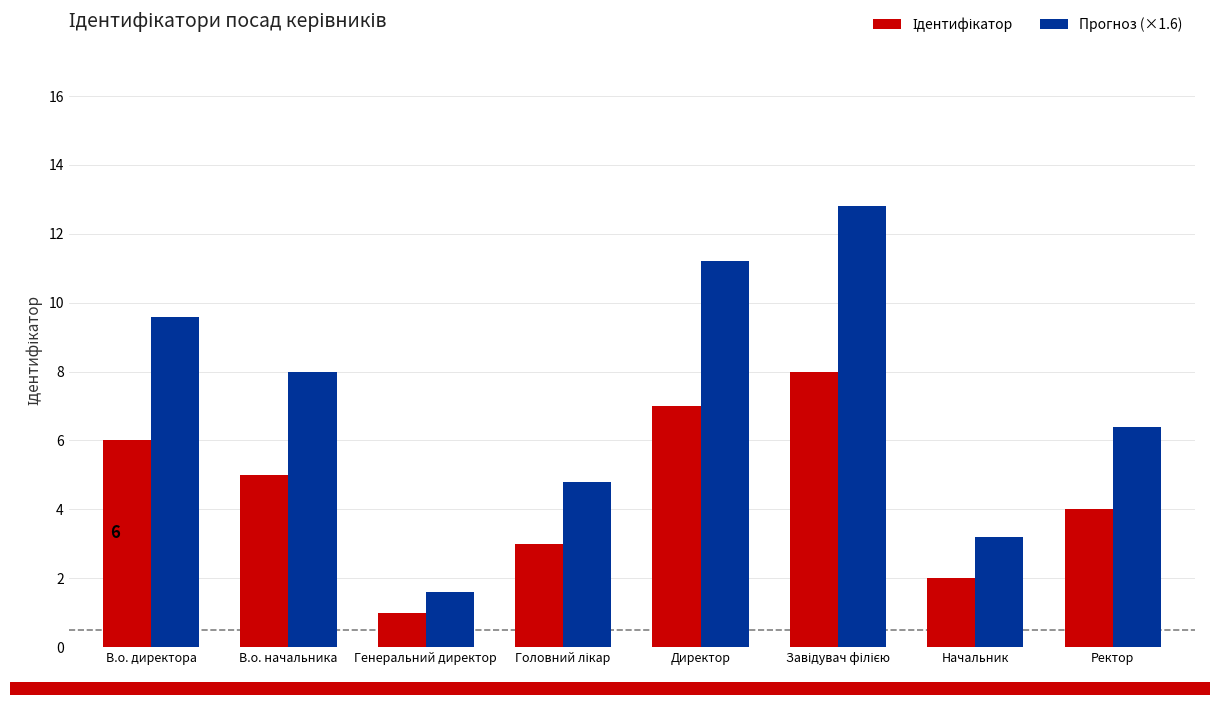

What is the maximum value for Прогноз (×1.6)?

12.8